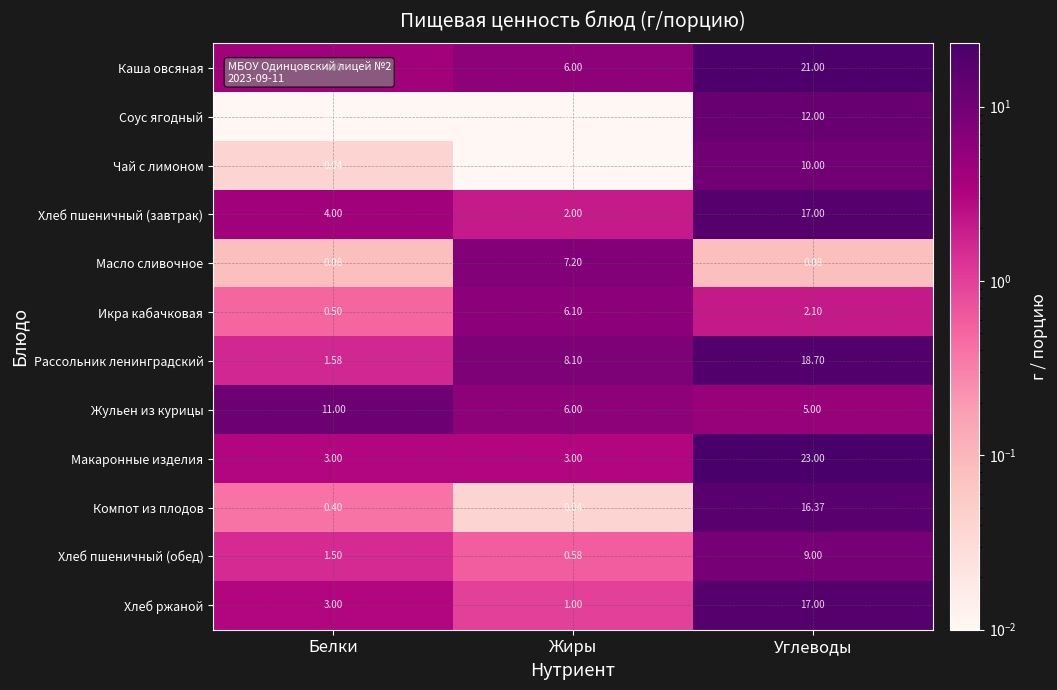

Which category has the highest value in the Икра кабачковая series?

Жиры